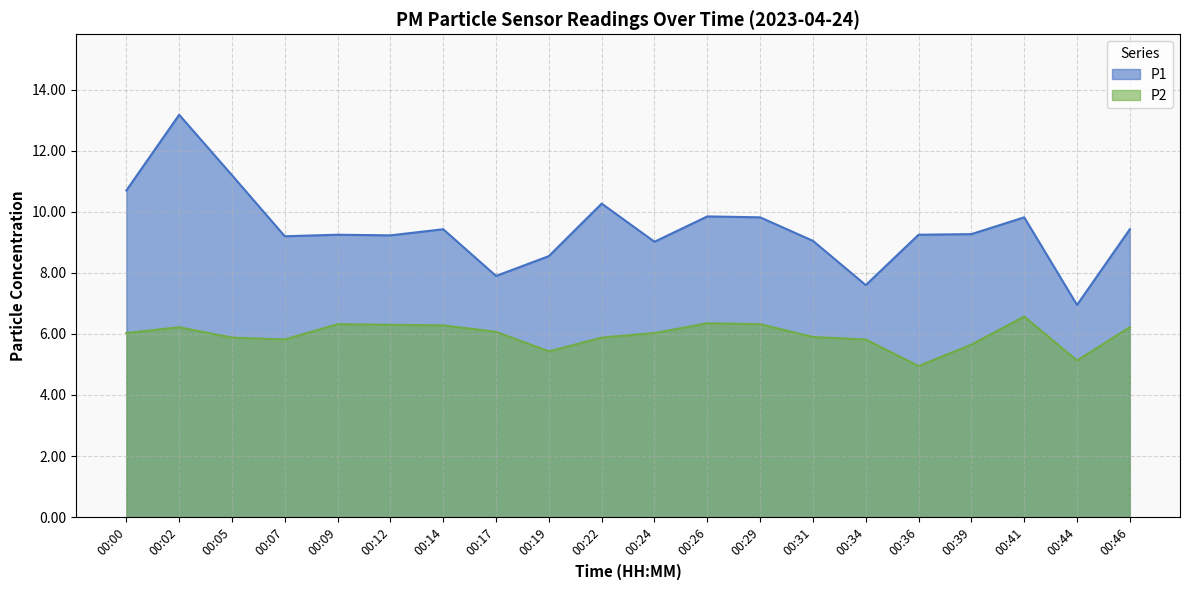

In P1, how many points are lower than both neighbors (excluding endpoints)?

6